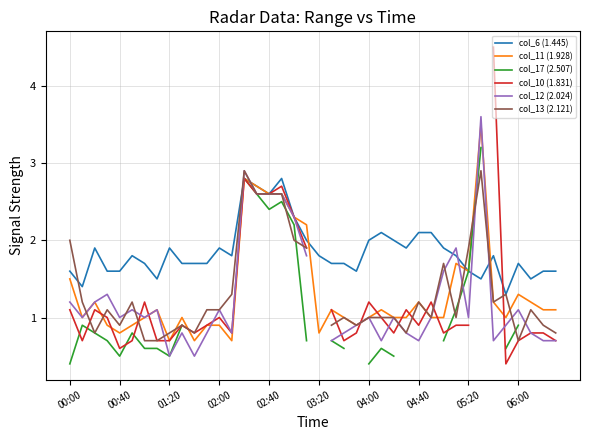

What is the highest value of the col_12 (2.024) series?

3.6